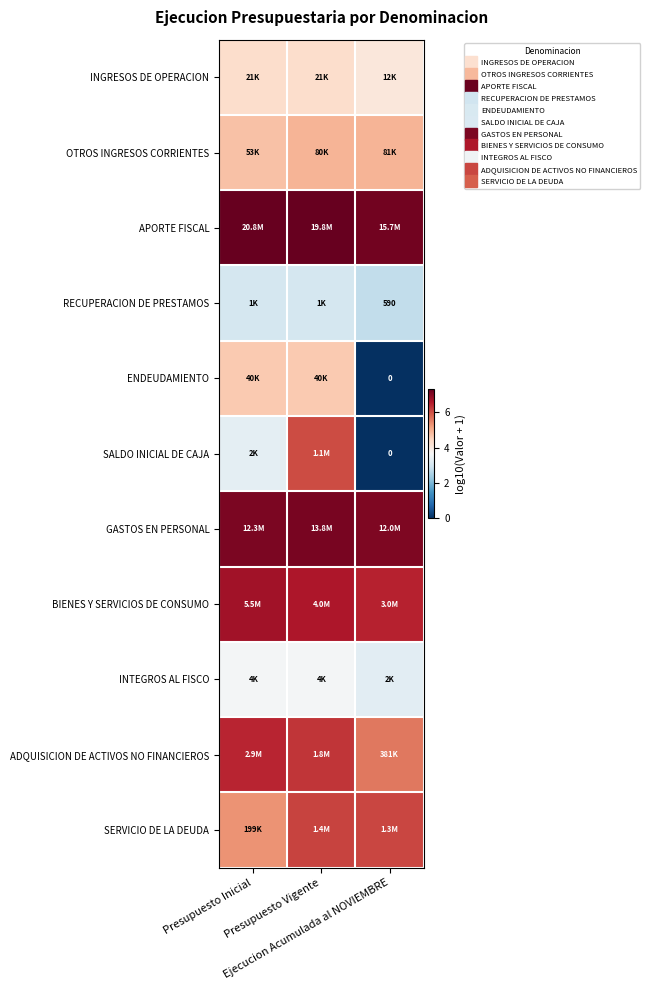

Which label corresponds to the largest value in the chart?

Presupuesto Inicial